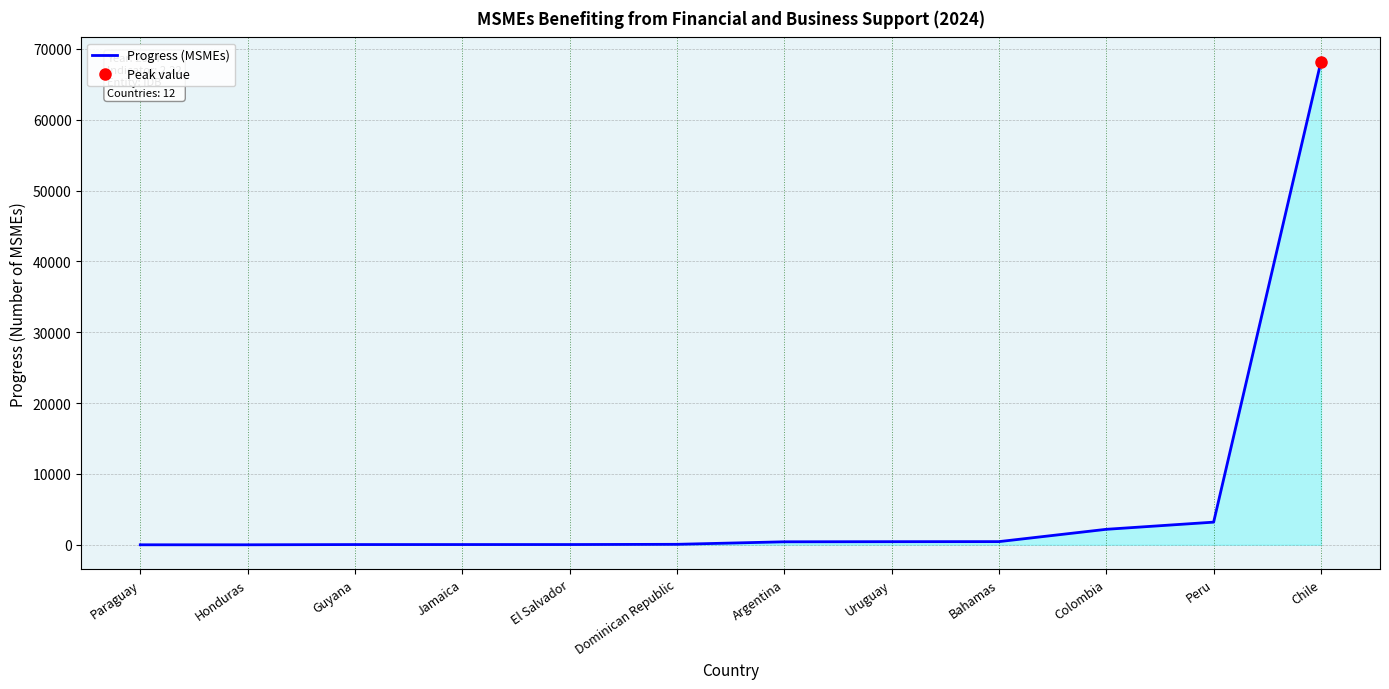

What is the label of the 5th point from the left?

El Salvador